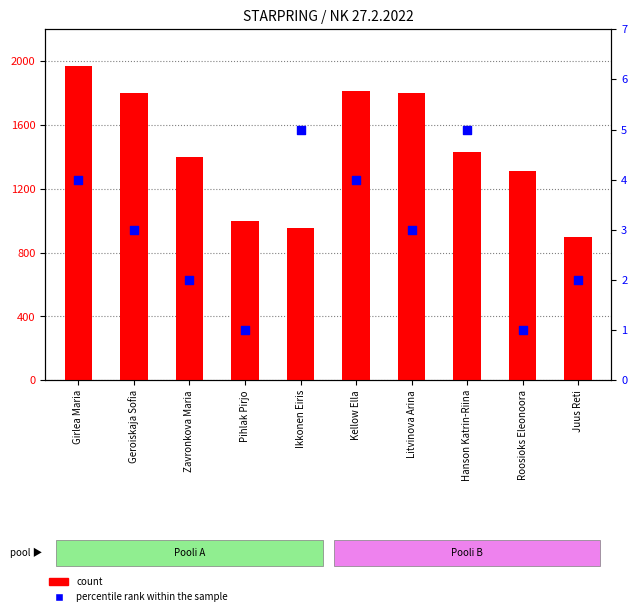

Which series has the largest total across all categories?

count